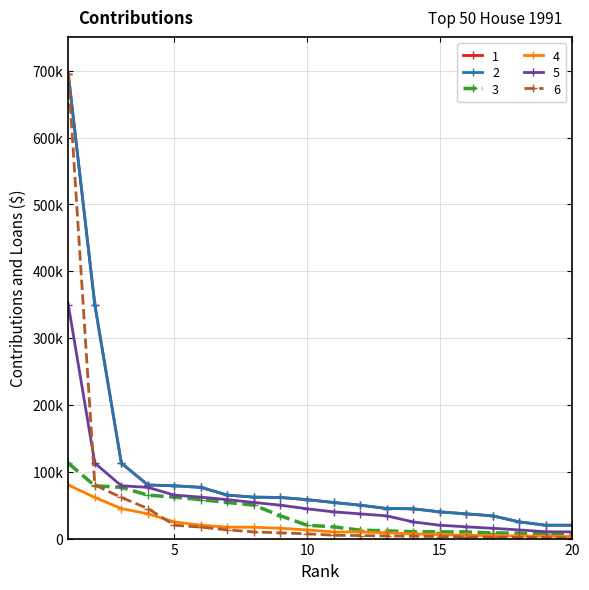

Does the chart have visible grid lines?

Yes